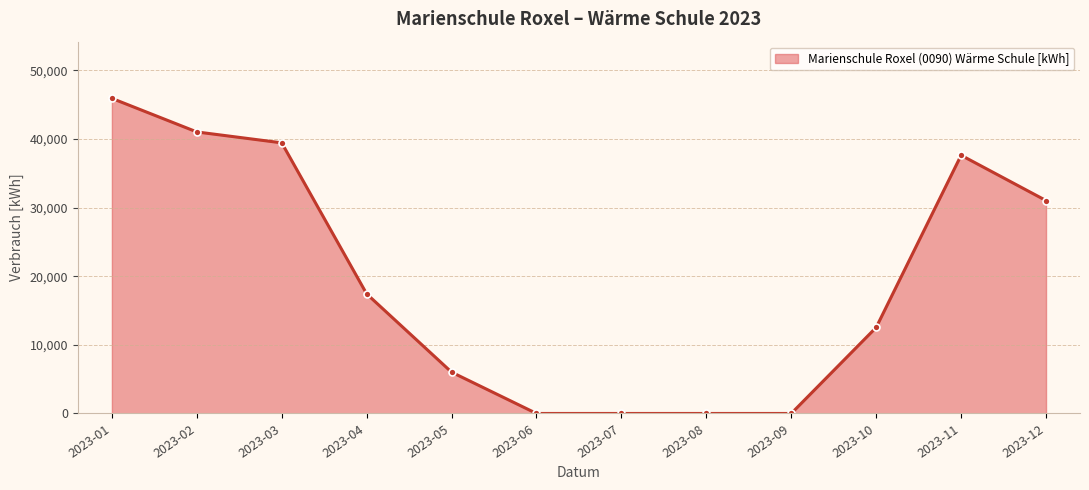

Reading left to right, list all the values displayed in this chart.

2023-01=45920	2023-02=41030	2023-03=39440	2023-04=17430	2023-05=6020	2023-06=0	2023-07=0	2023-08=0	2023-09=0	2023-10=12540	2023-11=37630	2023-12=31030